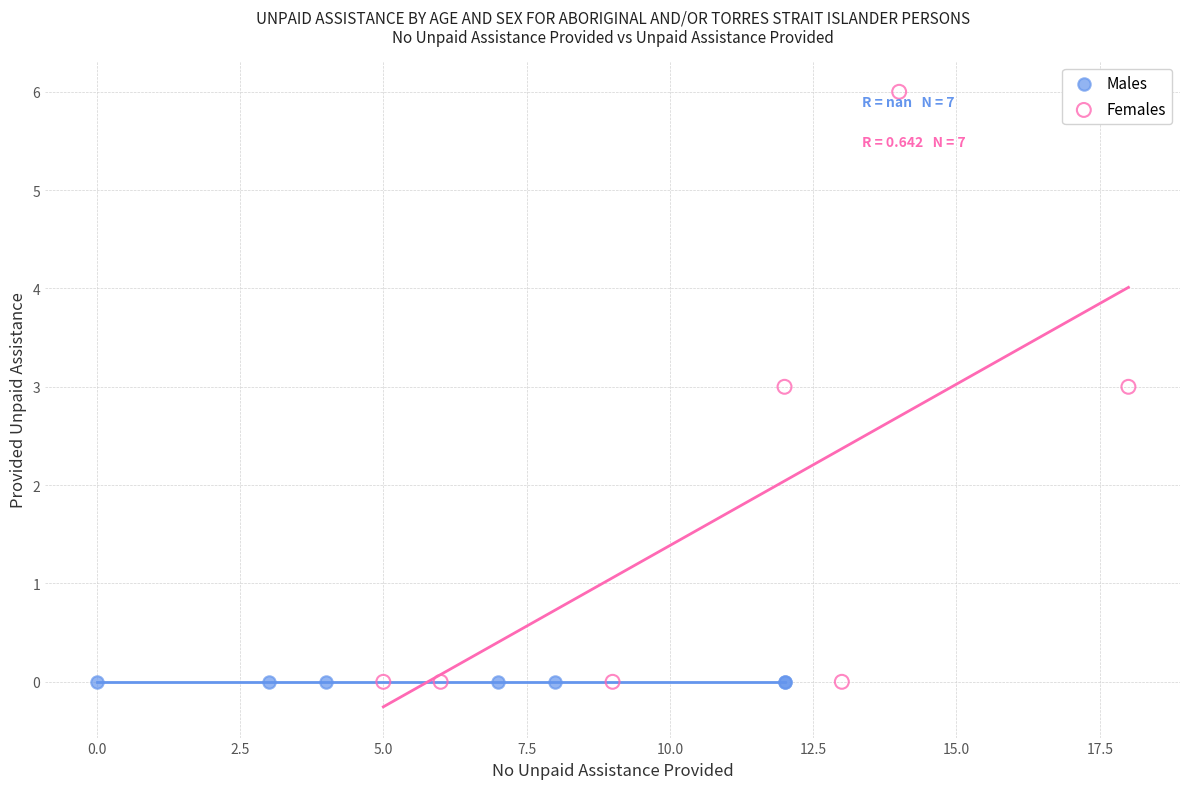

Which series reaches the maximum Y coordinate?

Females